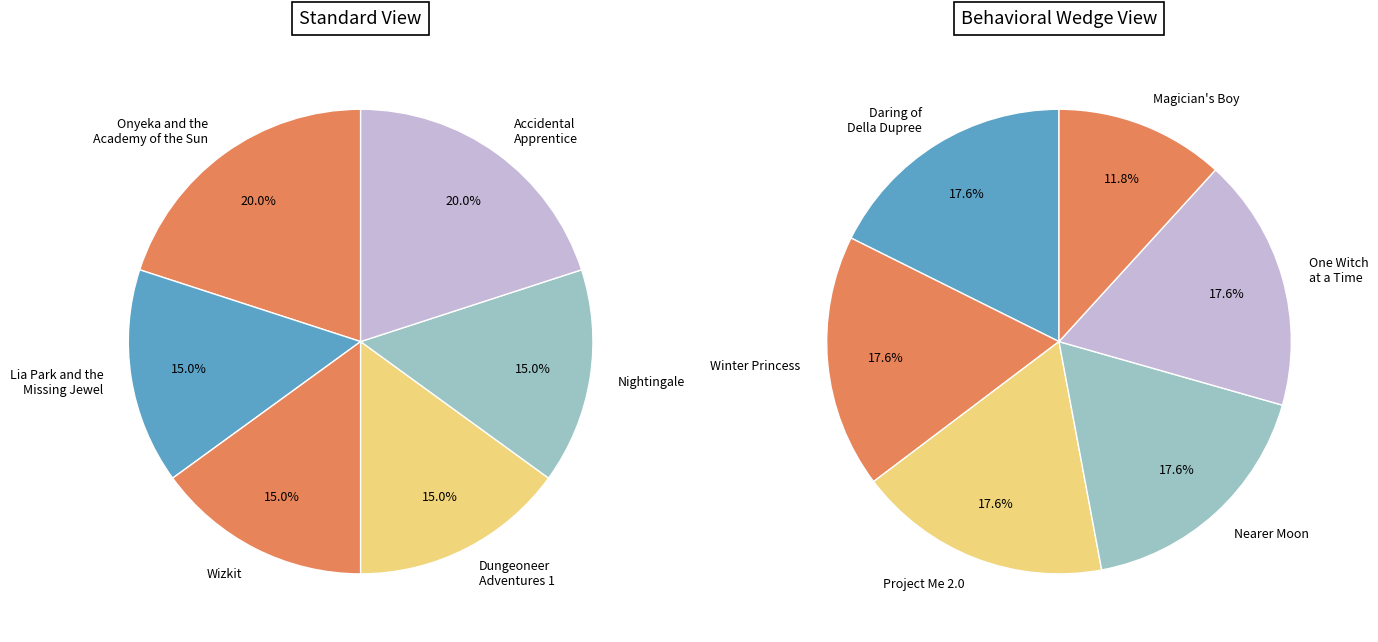

Count the number of slices in the pie.

12